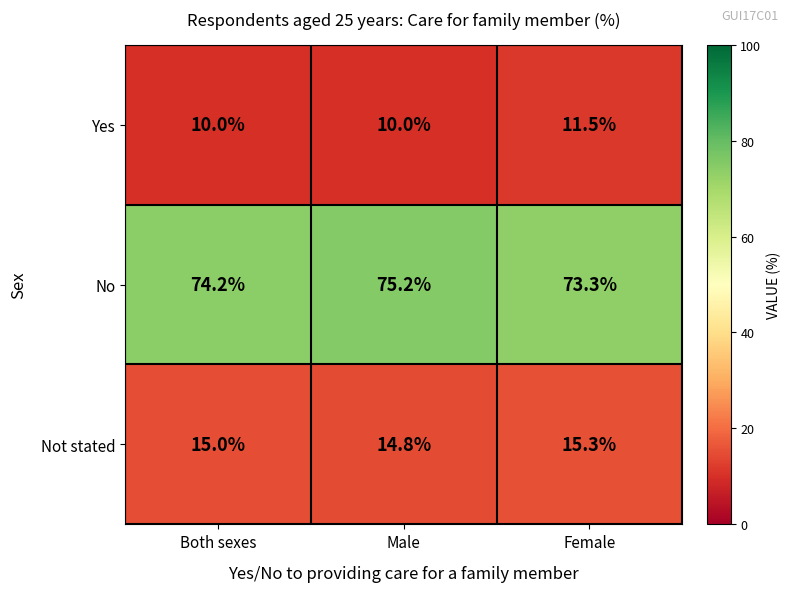

At which label does No reach its peak?

Male